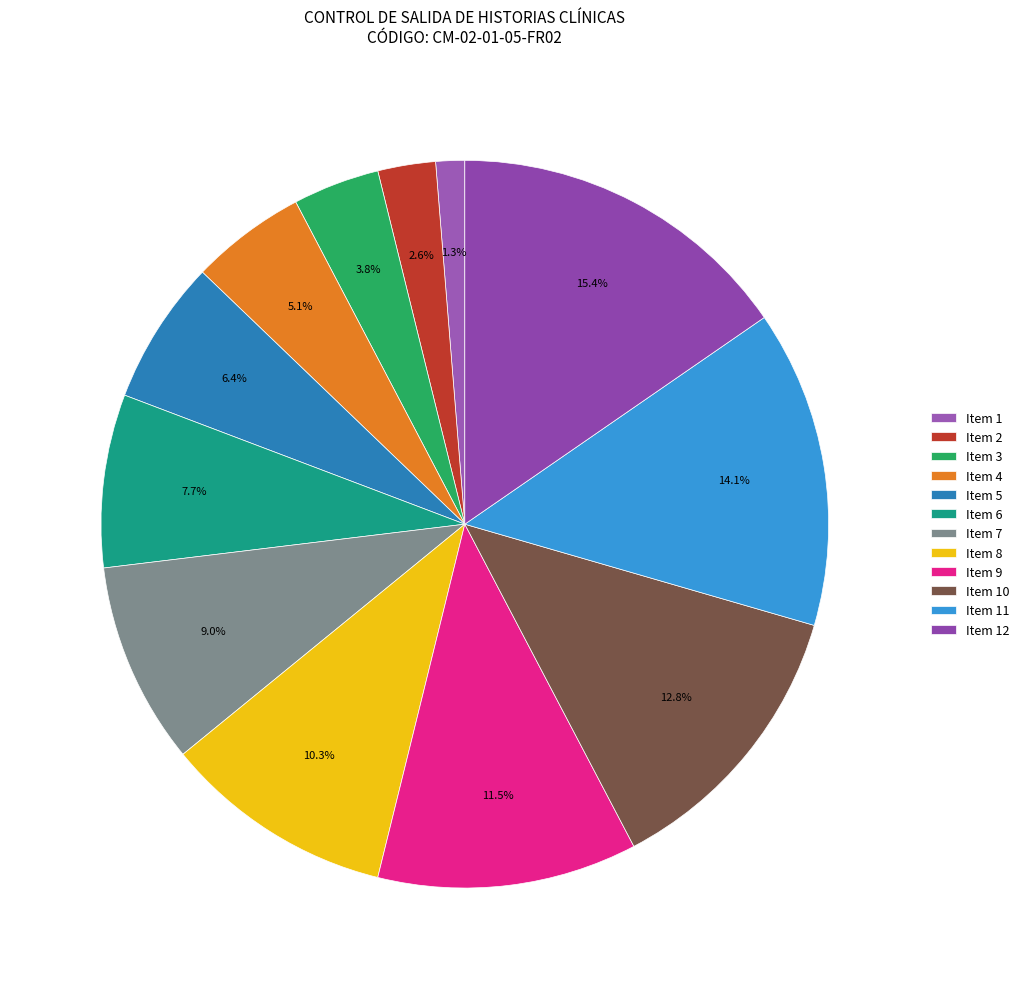

Count the number of slices in the pie.

12